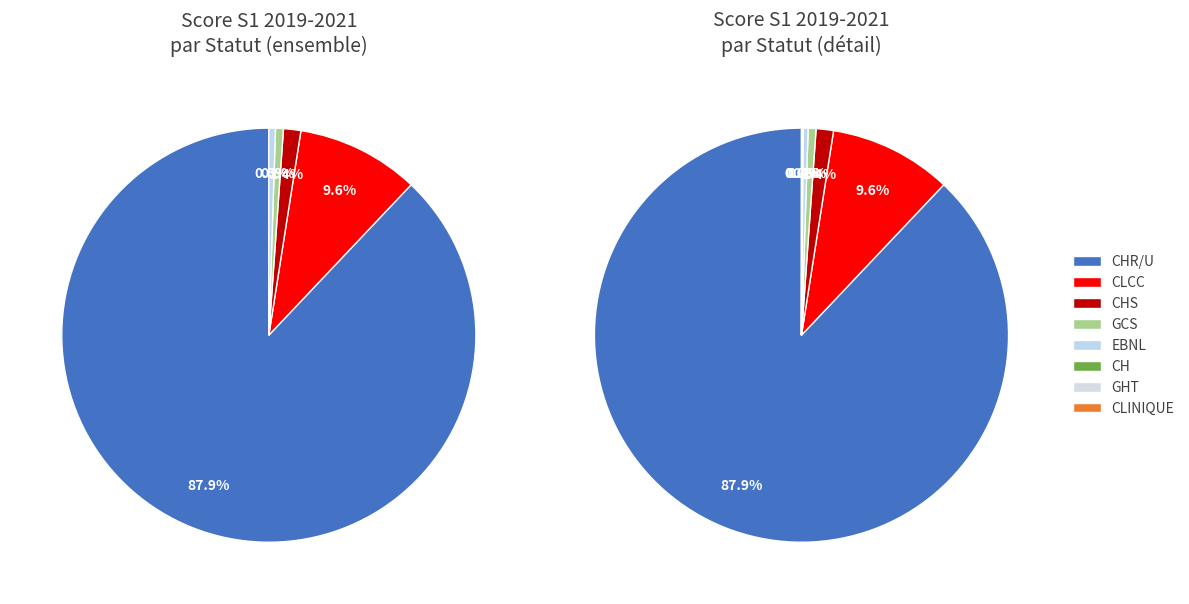

What is the ratio of the value at GCS to the value at CH?

0.1